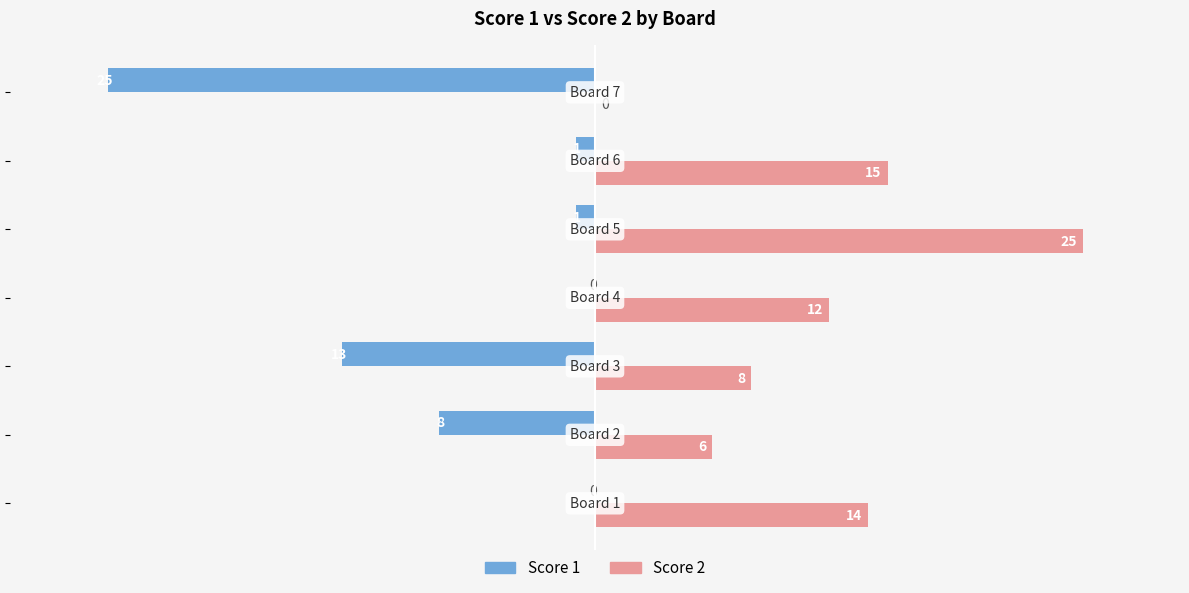

What is the sum of all Score 2 values?

80